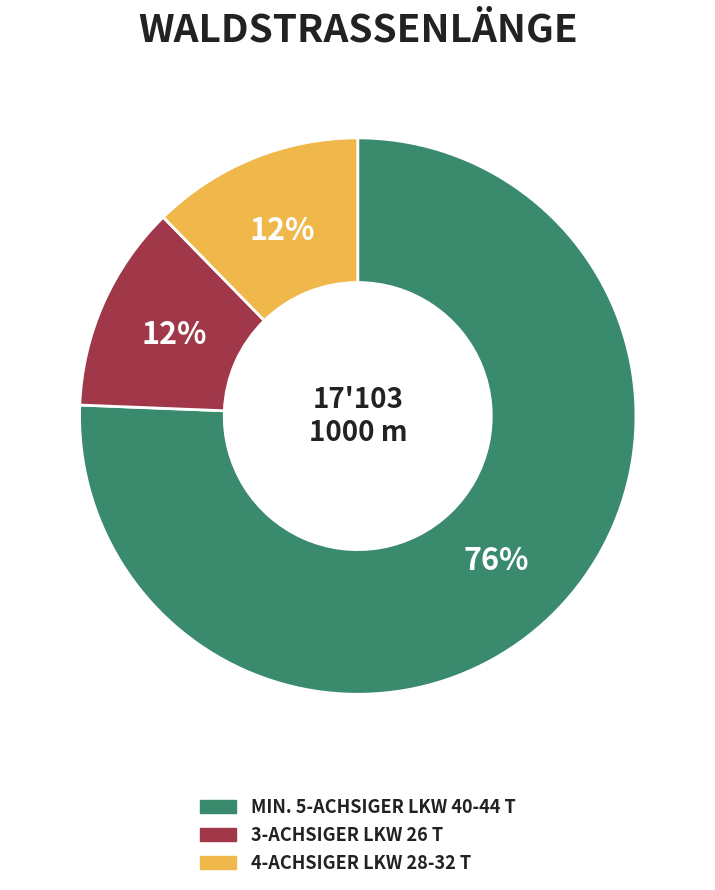

To the nearest percent, what is the average slice percentage?

33%